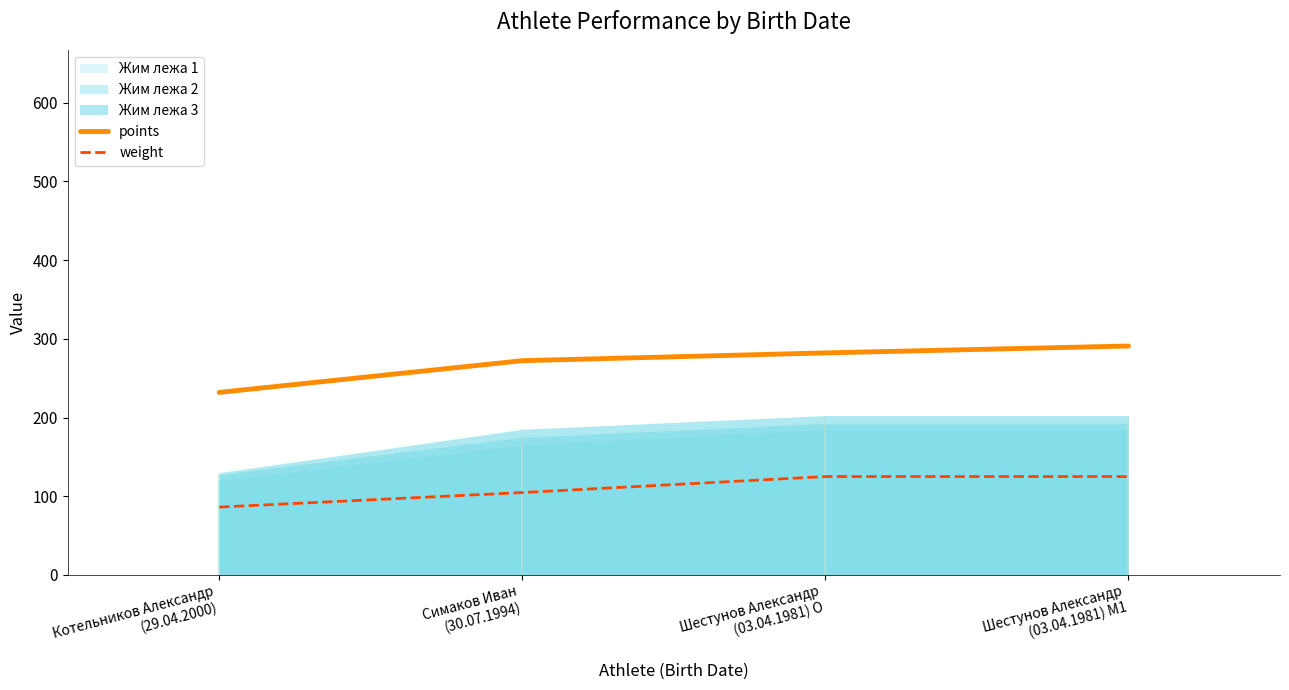

Which series has the largest range (max minus min)?

points